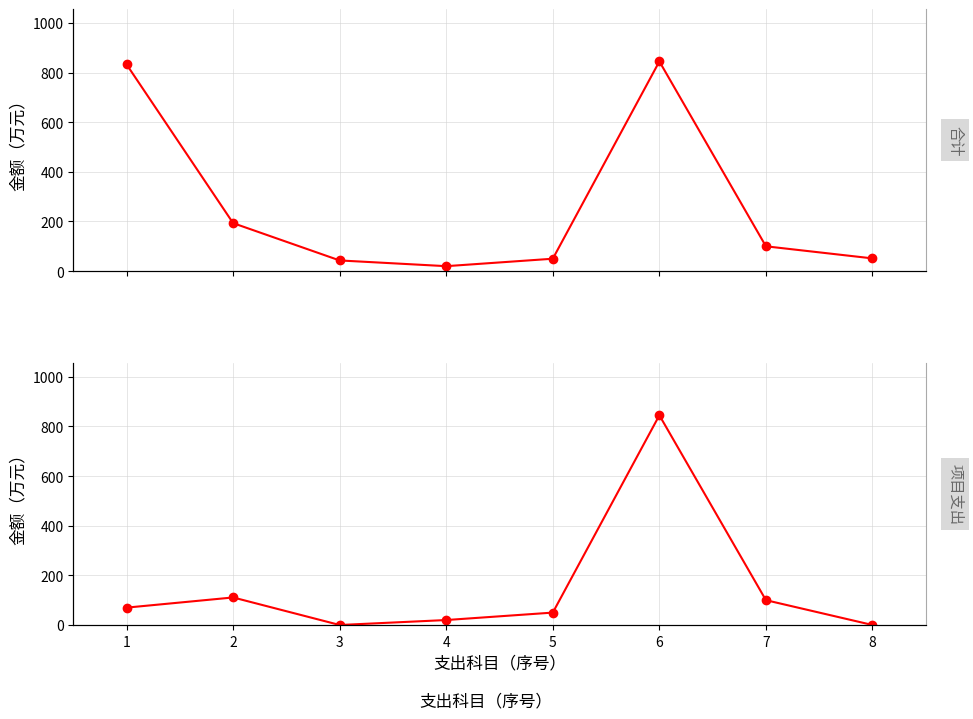

True or false: 合计 and 项目支出 cross at least once.

False